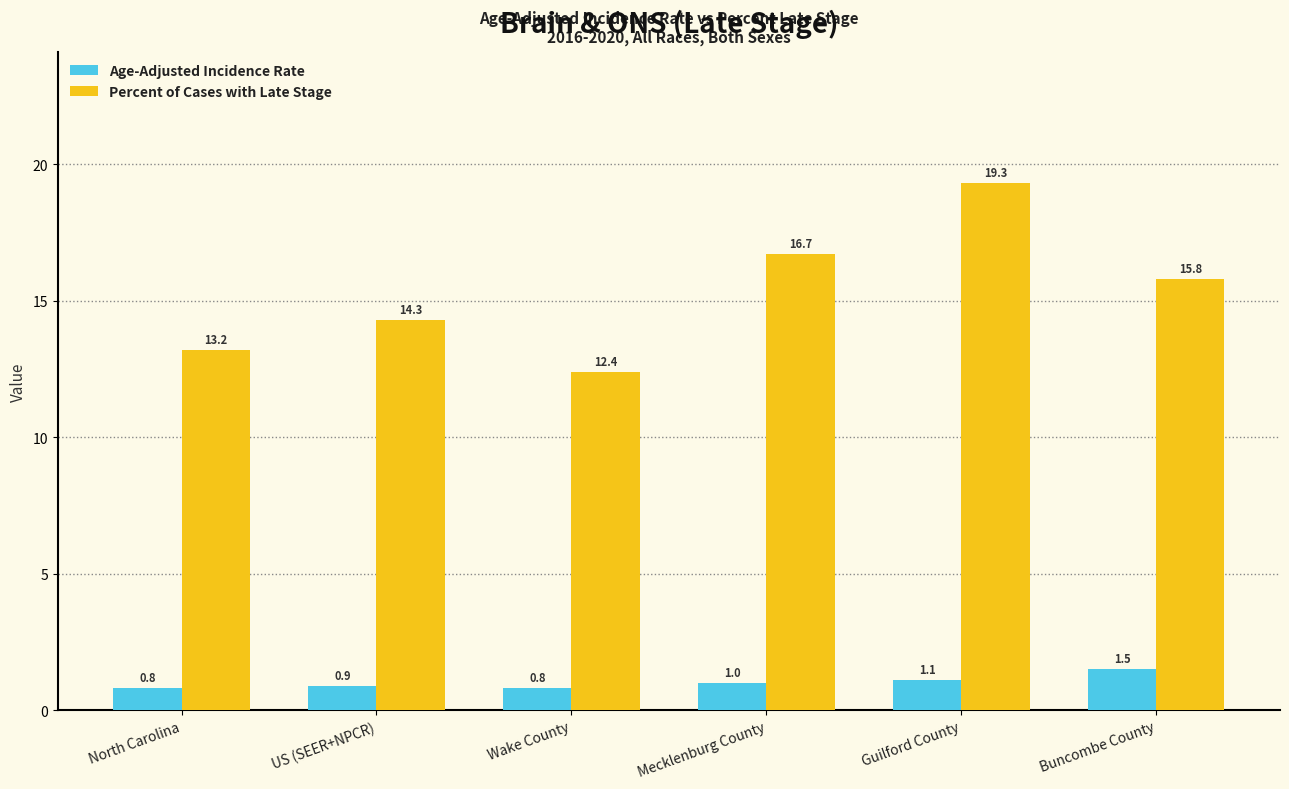

Reading left to right, list all the values displayed in this chart.

Age-Adjusted Incidence Rate: North Carolina=0.8	US (SEER+NPCR)=0.9	Wake County=0.8	Mecklenburg County=1.0	Guilford County=1.1	Buncombe County=1.5
Percent of Cases with Late Stage: North Carolina=13.2	US (SEER+NPCR)=14.3	Wake County=12.4	Mecklenburg County=16.7	Guilford County=19.3	Buncombe County=15.8